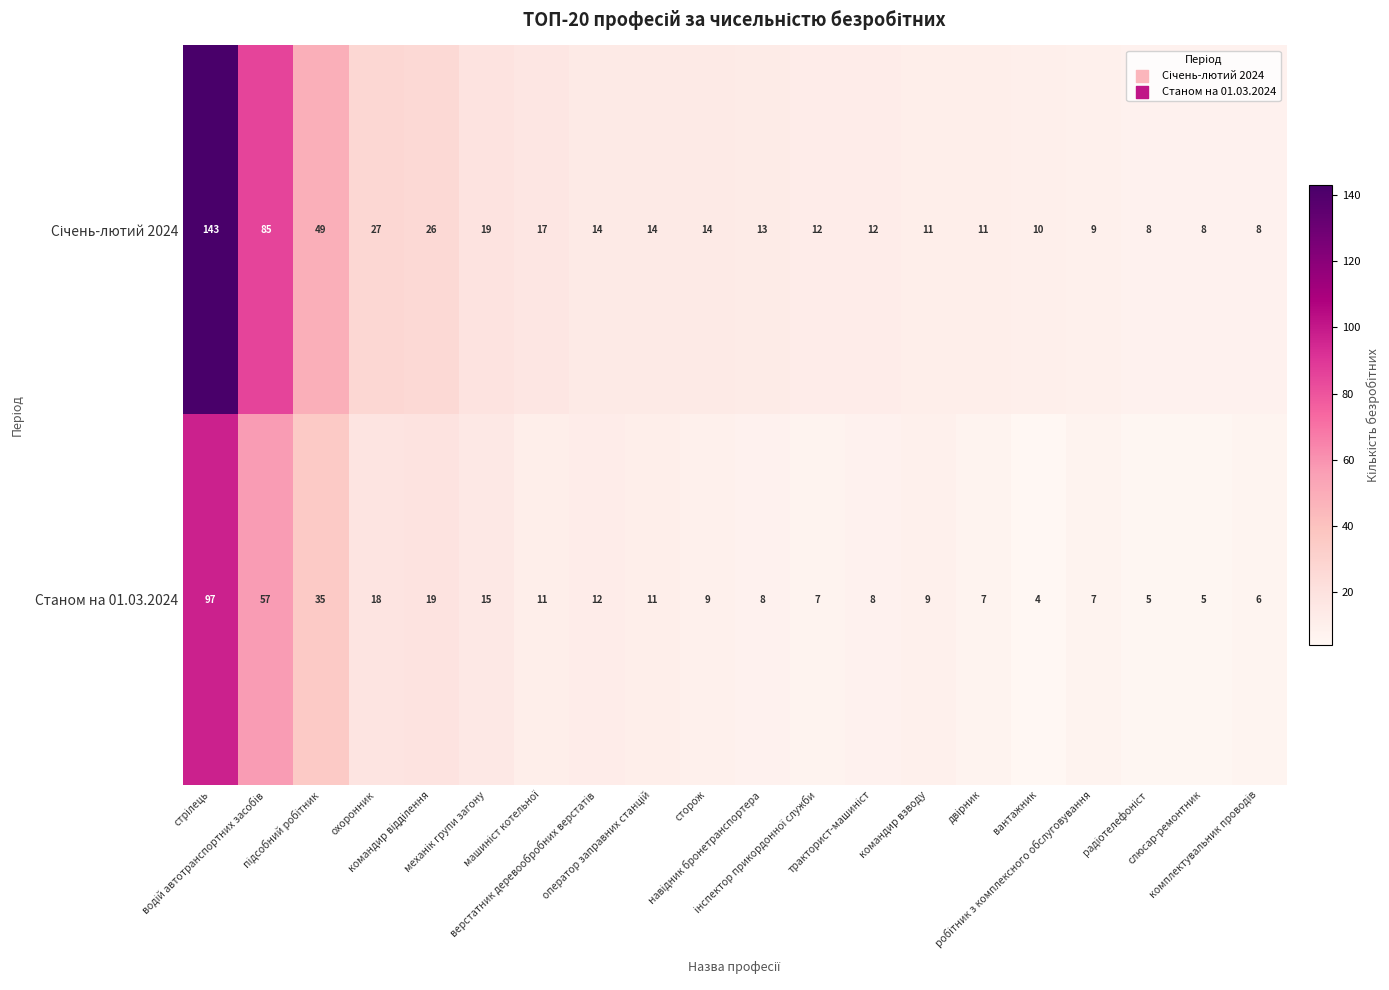

At how many categories does at least one series exceed 16?

7